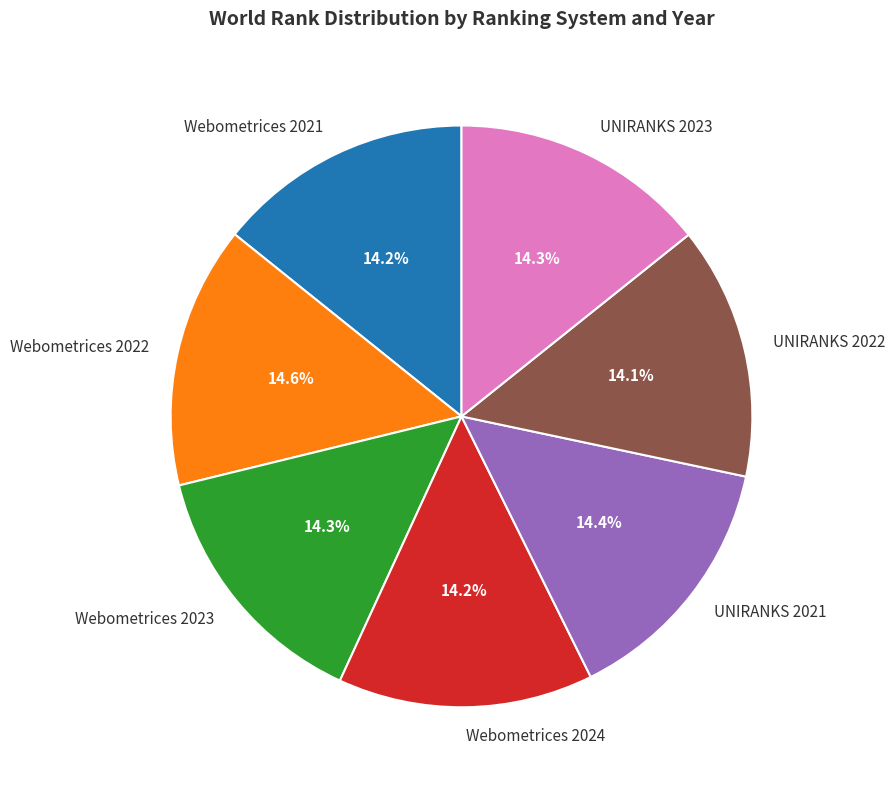

Approximately how many times larger is the value at UNIRANKS 2023 compared to Webometrices 2023?

1.0